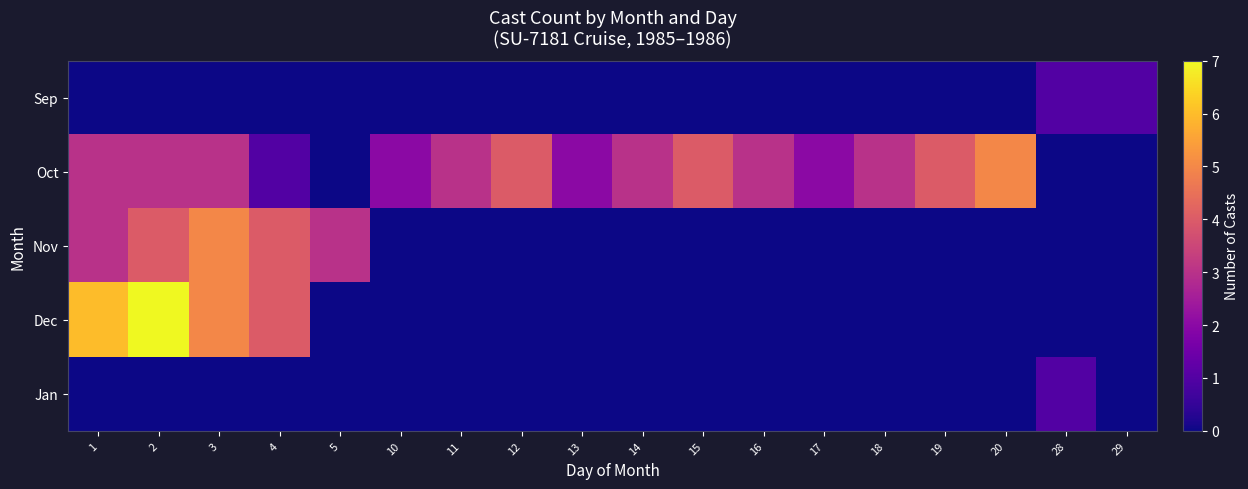

What is the sum of all Sep values?

2